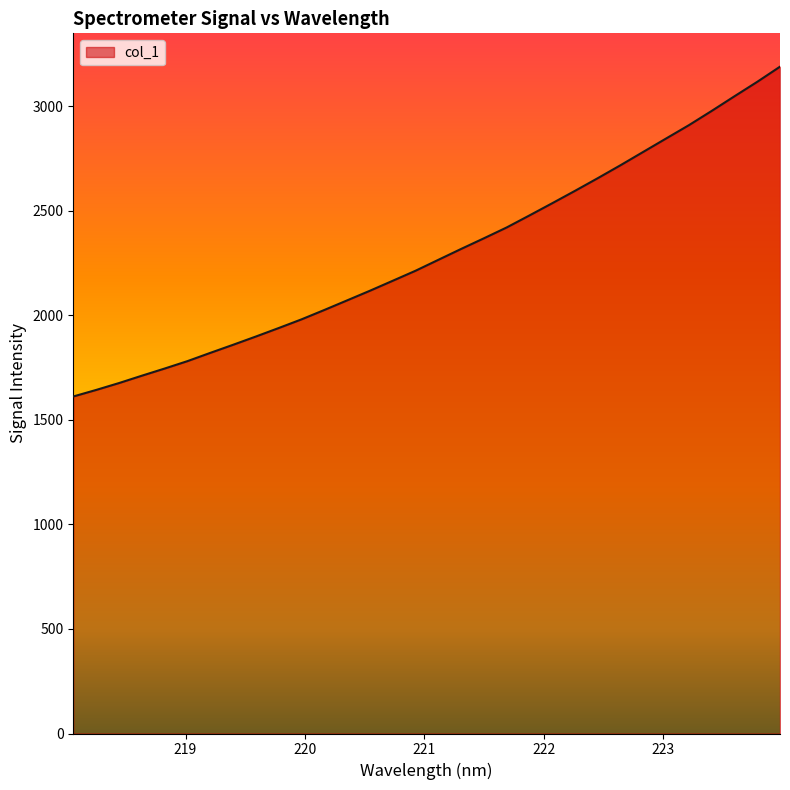

What is the minimum value shown in the chart?

1611.6